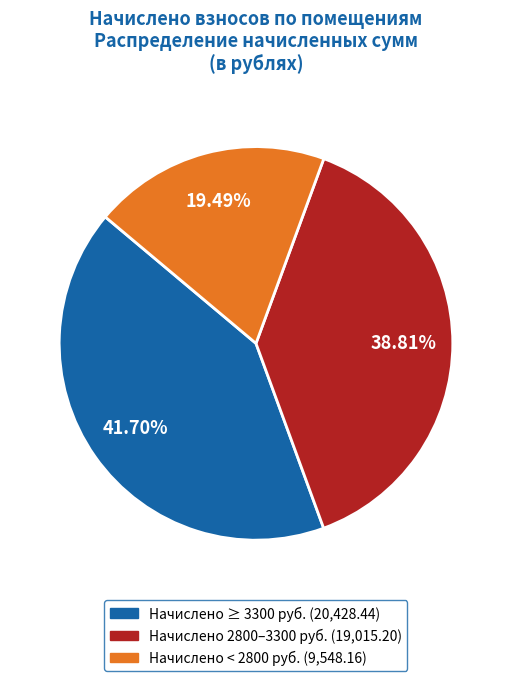

Is there a majority slice in this chart?

No